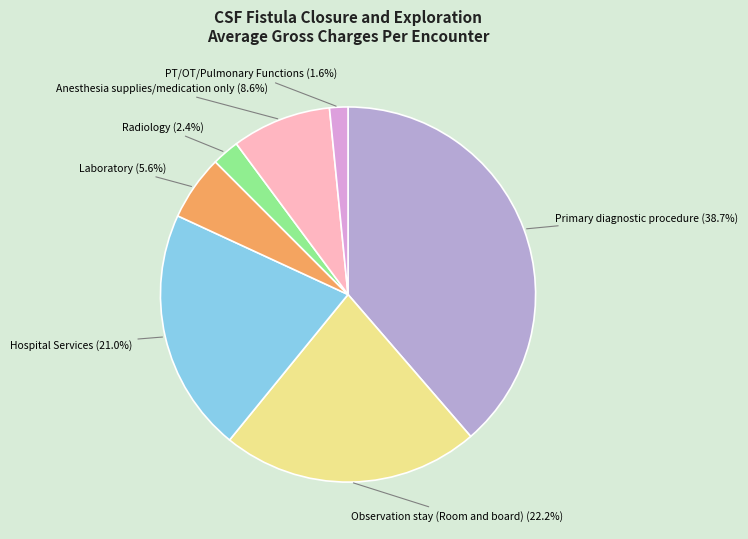

What is the largest slice in the pie chart?

Primary diagnostic procedure